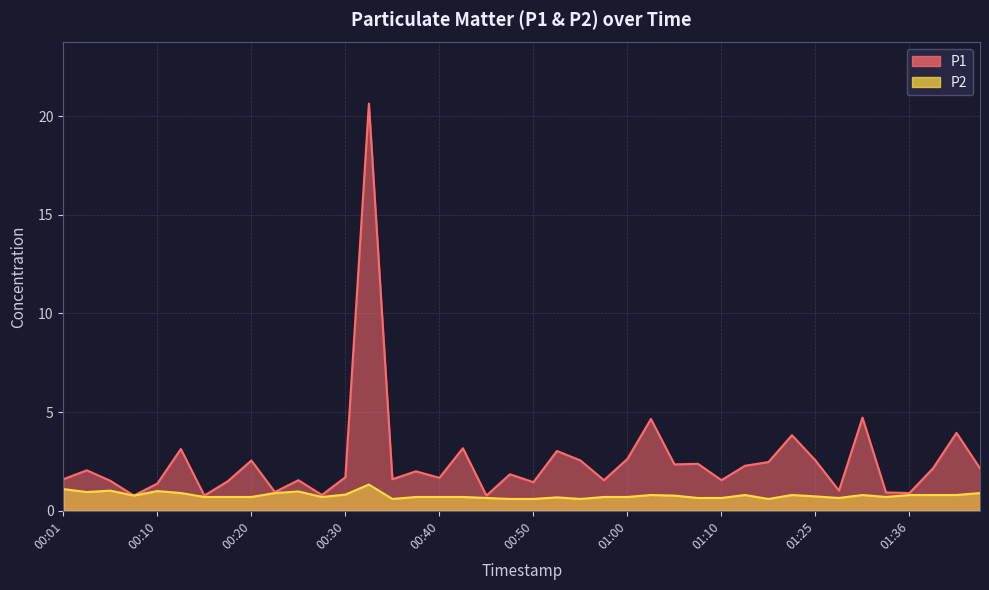

What is the label of the 28th point from the right?

00:30